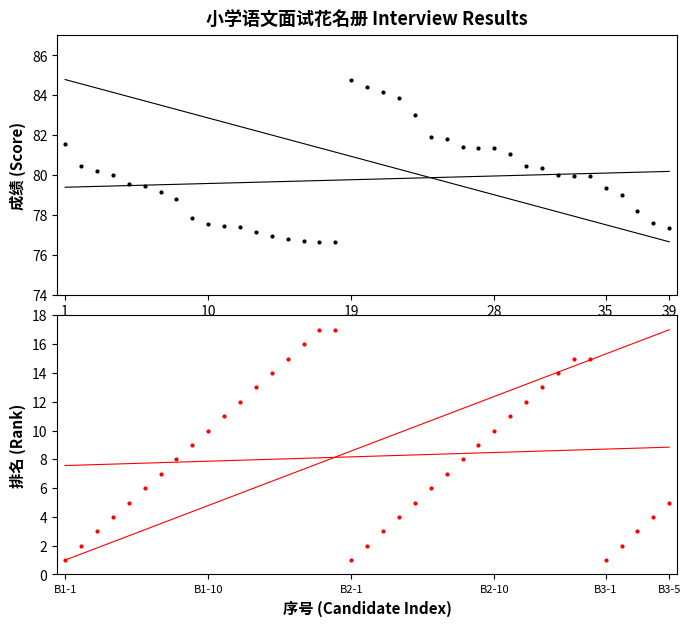

Which category has the lowest value across all series?

1